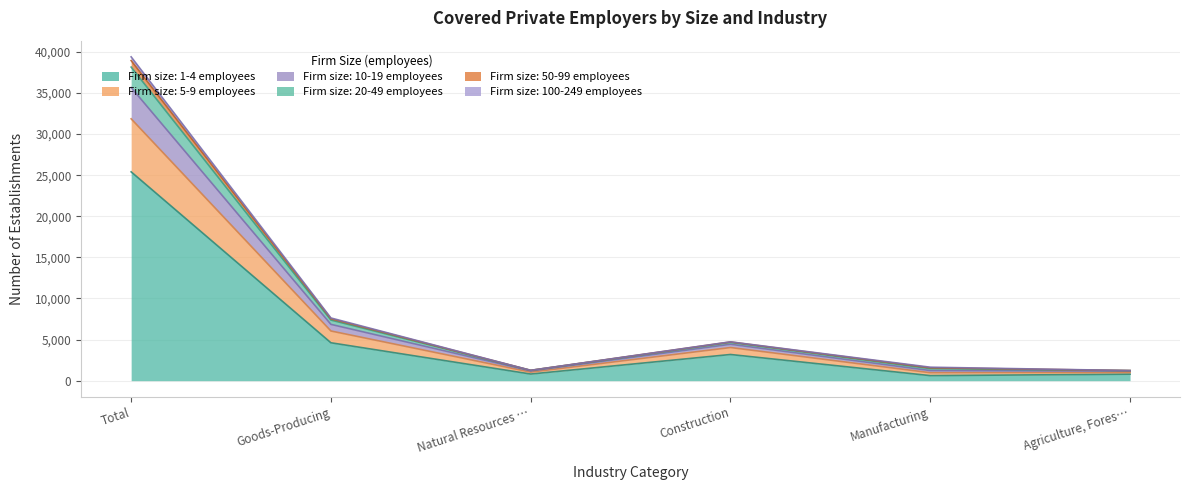

Is the value of 50-99 at Construction greater than the value of 20-49 at Agriculture, Fores…?

Yes